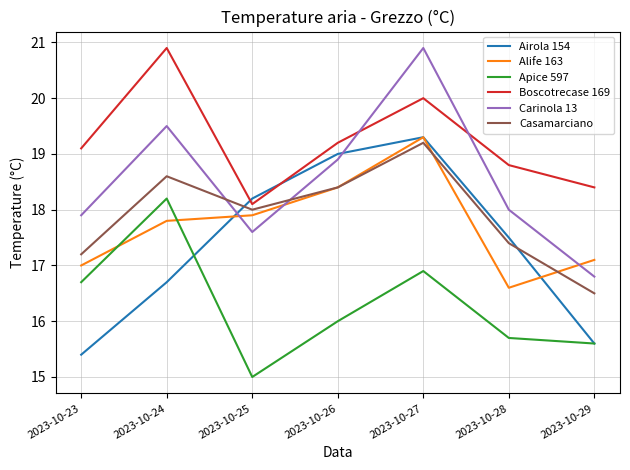

Between 2023-10-25 and 2023-10-29, which series saw the biggest shift?

Airola 154